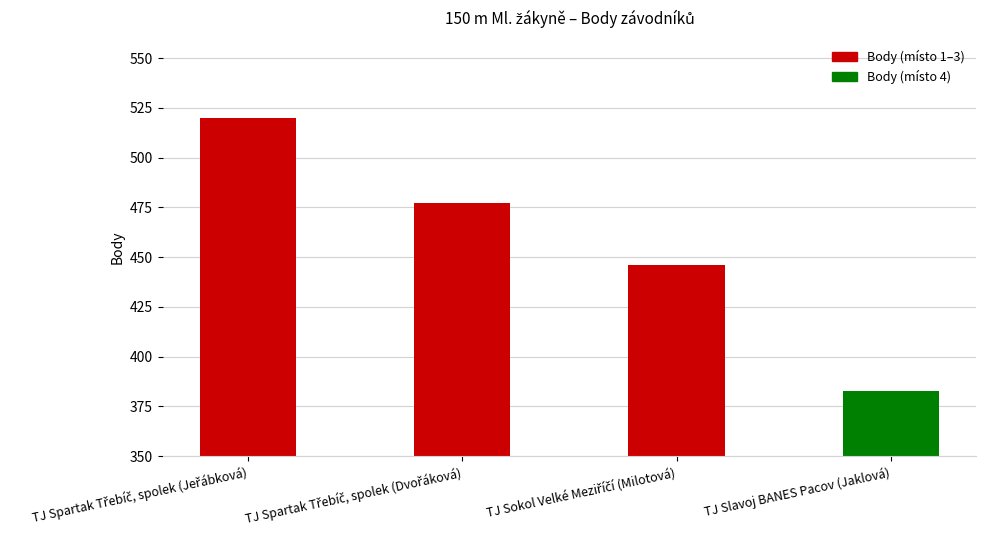

What value does the data have at TJ Slavoj BANES Pacov (Jaklová), to the nearest 50?

400